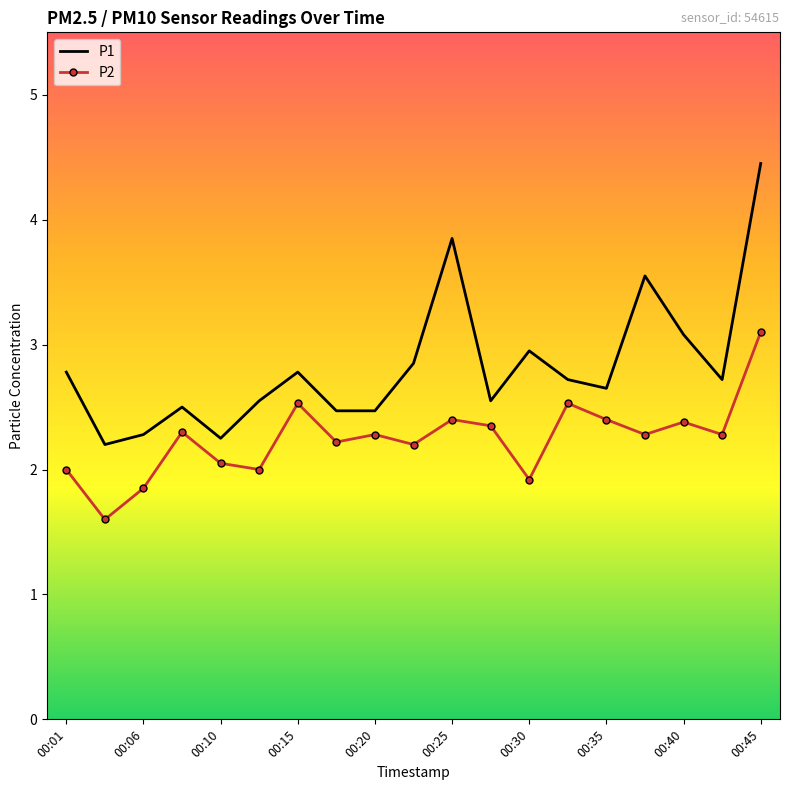

What is the average value of the P1 series?

2.8